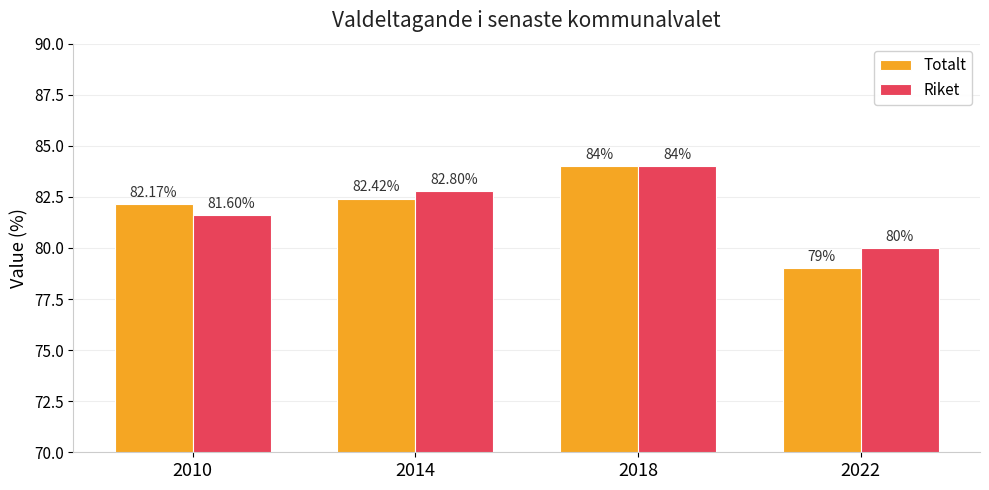

What are all the series names shown in the legend?

Totalt, Riket